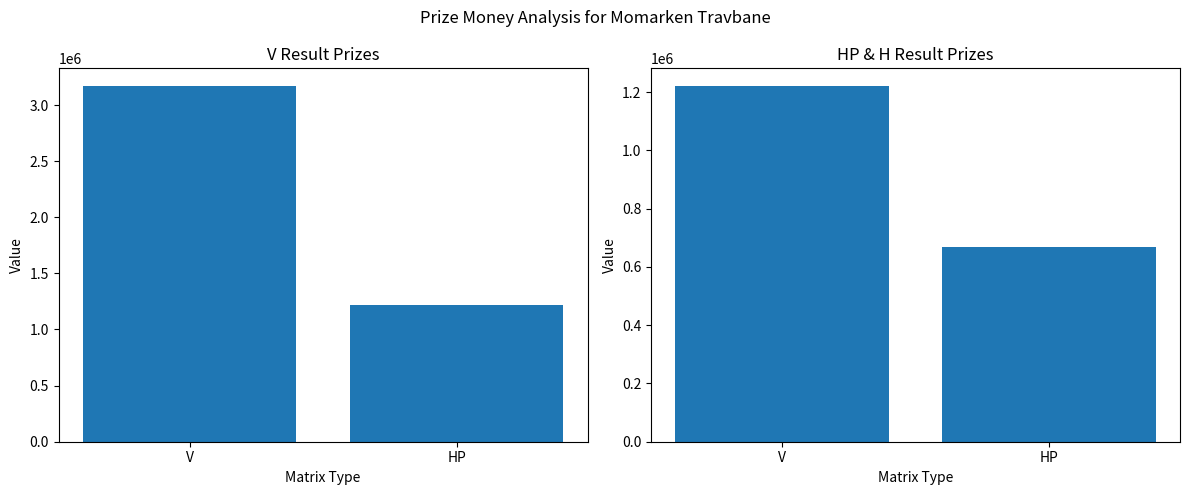

How many values in the V series are below 3168769?

1